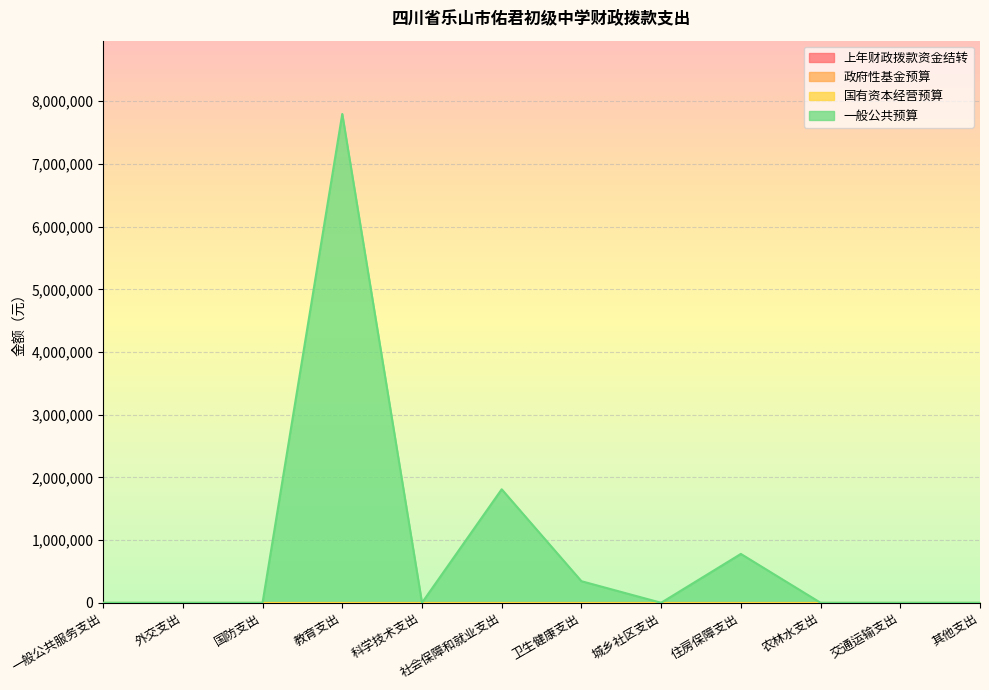

Which series has the largest total across all categories?

一般公共预算